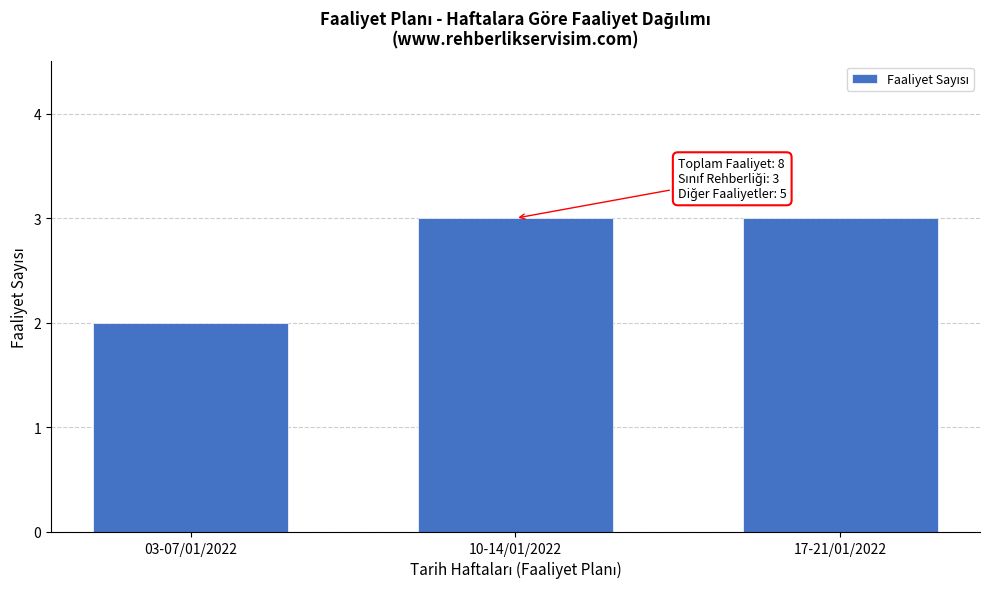

Reading right to left, transcribe all the data shown in this chart.

3	3	2